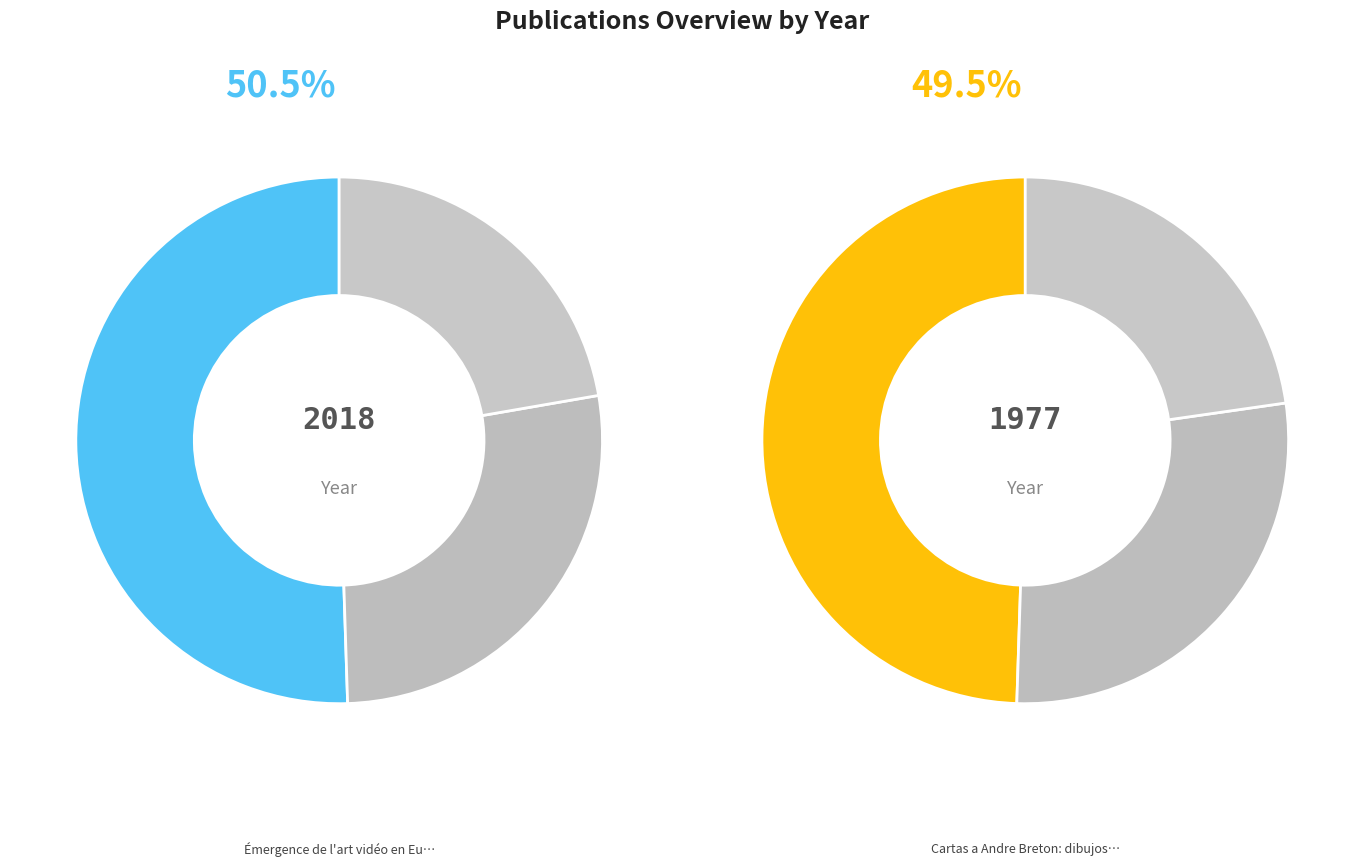

To the nearest percent, what portion does Émergence de l'art vidéo en Europe represent?

51%